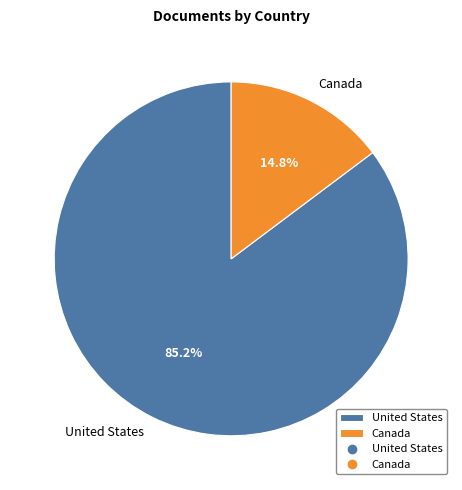

To the nearest percent, what is the difference between the largest and smallest slice percentages?

70%